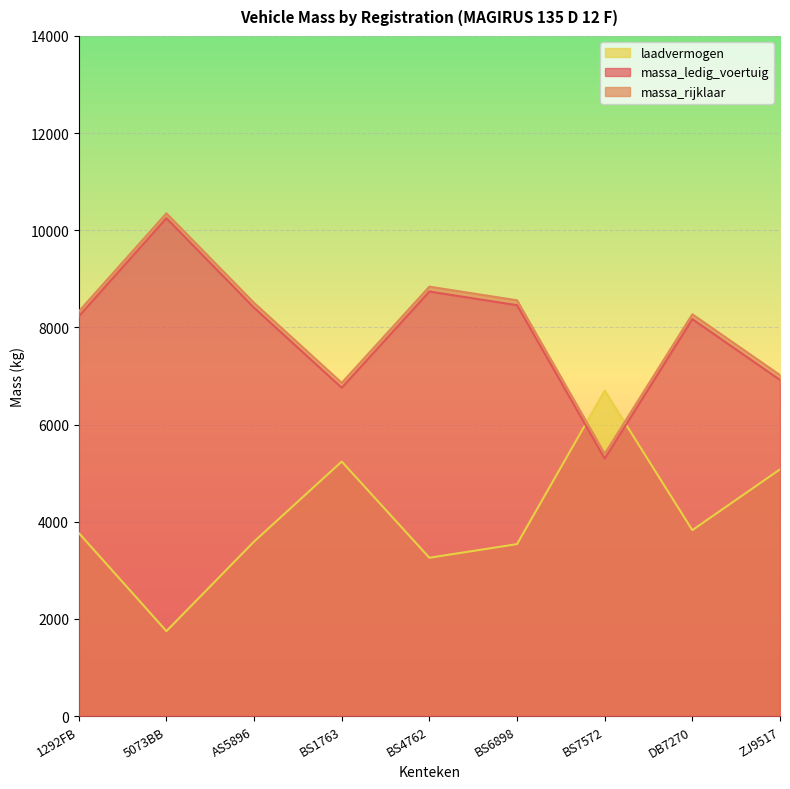

Is it true that massa_rijklaar equals 8406 at AS5896?

True